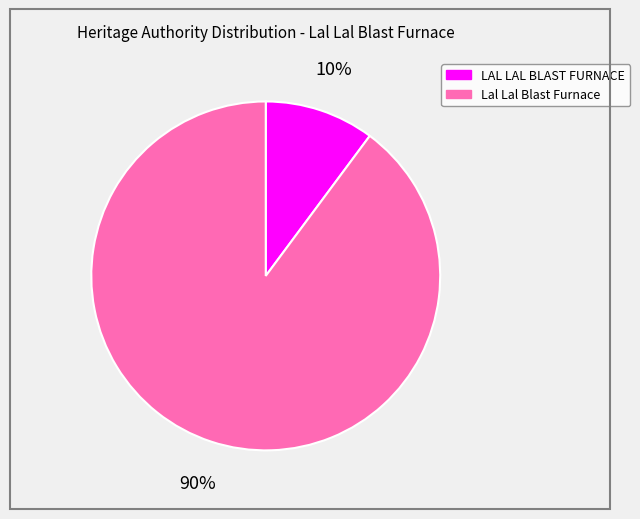

Is it true that LAL LAL BLAST FURNACE is 10% of the pie?

True